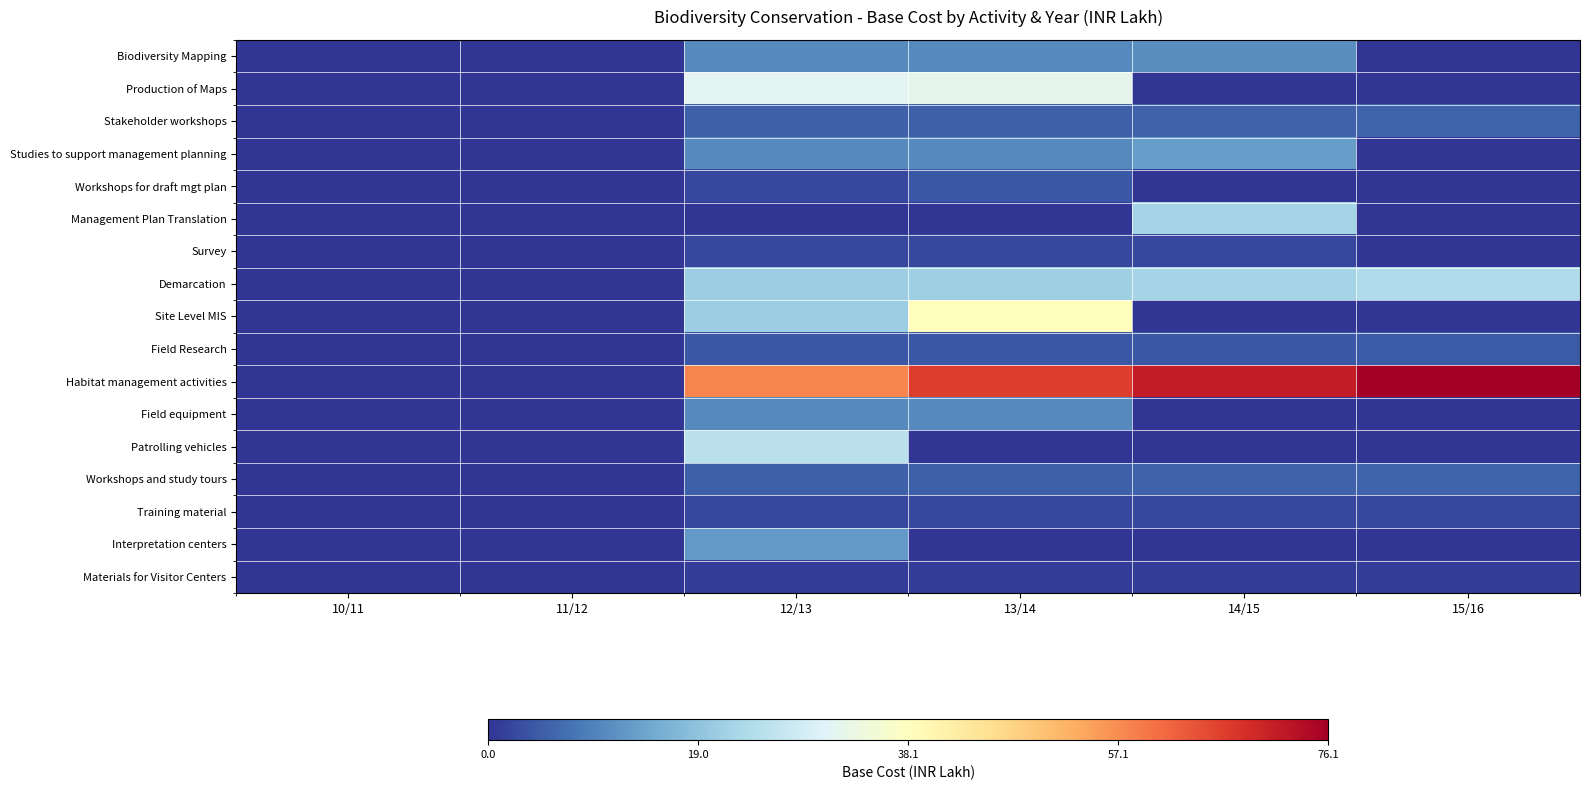

Reading right to left, extract all data points from this chart.

Biodiversity Mapping: 15/16=0.0	14/15=11.1	13/14=10.7	12/13=10.5	11/12=0.0	10/11=0.0
Production of Maps: 15/16=0.0	14/15=0.0	13/14=32.1	12/13=31.5	11/12=0.0	10/11=0.0
Stakeholder workshops: 15/16=5.9	14/15=5.5	13/14=5.3	12/13=5.2	11/12=0.0	10/11=0.0
Studies to support management planning: 15/16=0.0	14/15=13.3	13/14=10.7	12/13=10.5	11/12=0.0	10/11=0.0
Workshops for draft mgt plan: 15/16=0.0	14/15=0.0	13/14=4.3	12/13=2.1	11/12=0.0	10/11=0.0
Management Plan Translation: 15/16=0.0	14/15=22.2	13/14=0.0	12/13=0.0	11/12=0.0	10/11=0.0
Survey: 15/16=0.0	14/15=2.2	13/14=2.1	12/13=2.1	11/12=0.0	10/11=0.0
Demarcation: 15/16=23.6	14/15=22.2	13/14=21.4	12/13=21.0	11/12=0.0	10/11=0.0
Site Level MIS: 15/16=0.0	14/15=0.0	13/14=38.5	12/13=21.0	11/12=0.0	10/11=0.0
Field Research: 15/16=4.7	14/15=4.4	13/14=4.3	12/13=4.2	11/12=0.0	10/11=0.0
Habitat management activities: 15/16=76.1	14/15=71.6	13/14=66.9	12/13=57.8	11/12=0.0	10/11=0.0
Field equipment: 15/16=0.0	14/15=0.0	13/14=10.7	12/13=10.5	11/12=0.0	10/11=0.0
Patrolling vehicles: 15/16=0.0	14/15=0.0	13/14=0.0	12/13=25.2	11/12=0.0	10/11=0.0
Workshops and study tours: 15/16=5.9	14/15=5.5	13/14=5.3	12/13=5.2	11/12=0.0	10/11=0.0
Training material: 15/16=2.4	14/15=2.2	13/14=2.1	12/13=2.1	11/12=0.0	10/11=0.0
Interpretation centers: 15/16=0.0	14/15=0.0	13/14=0.0	12/13=12.6	11/12=0.0	10/11=0.0
Materials for Visitor Centers: 15/16=1.2	14/15=1.1	13/14=1.1	12/13=1.1	11/12=0.0	10/11=0.0